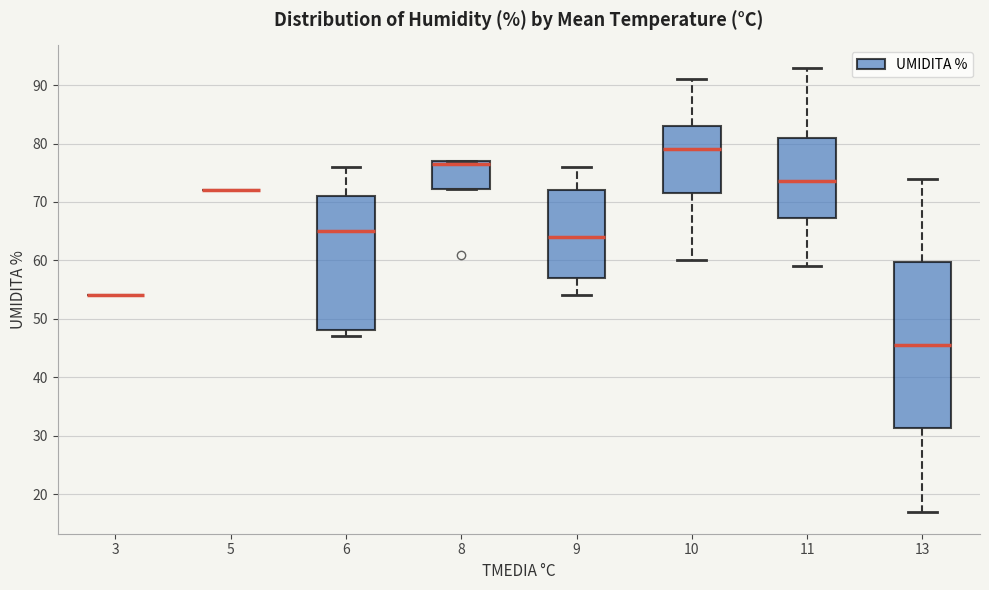

Where does the upper whisker of the box at x = 11 end on the y-axis? The values are not printed on the chart, so give them approximately, as read against the axis.

93